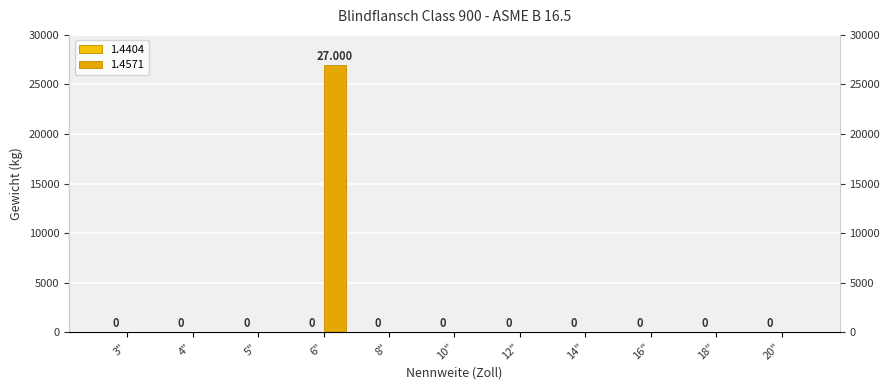

What is the maximum value shown in the chart?

27000